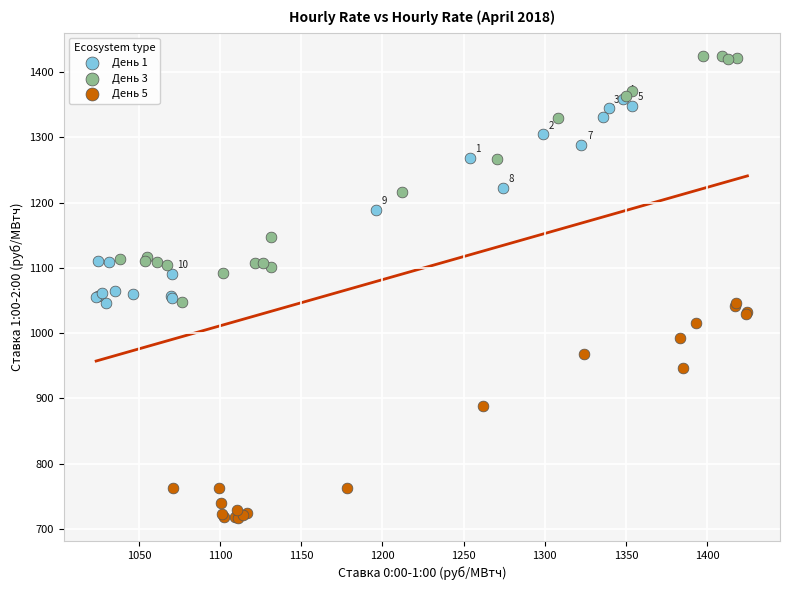

Which series reaches the minimum Y coordinate?

День 5